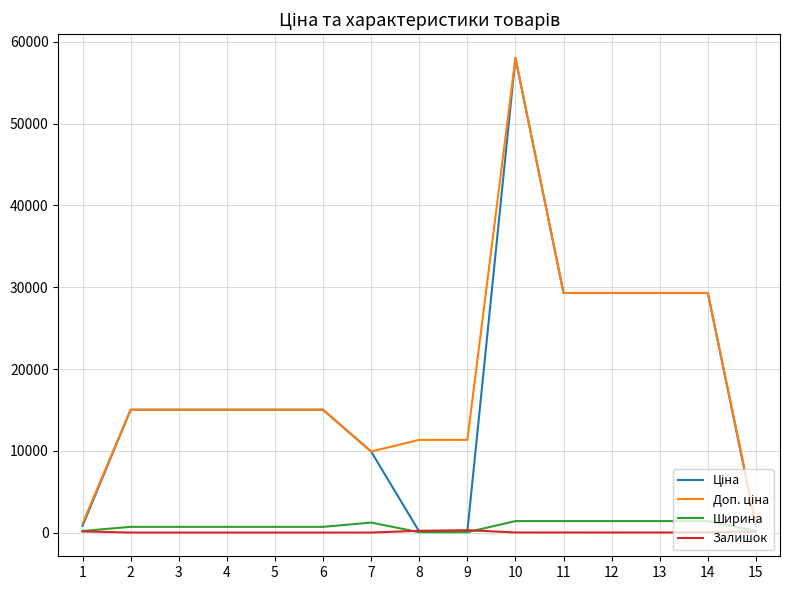

What is the maximum value shown in the chart?

58037.0